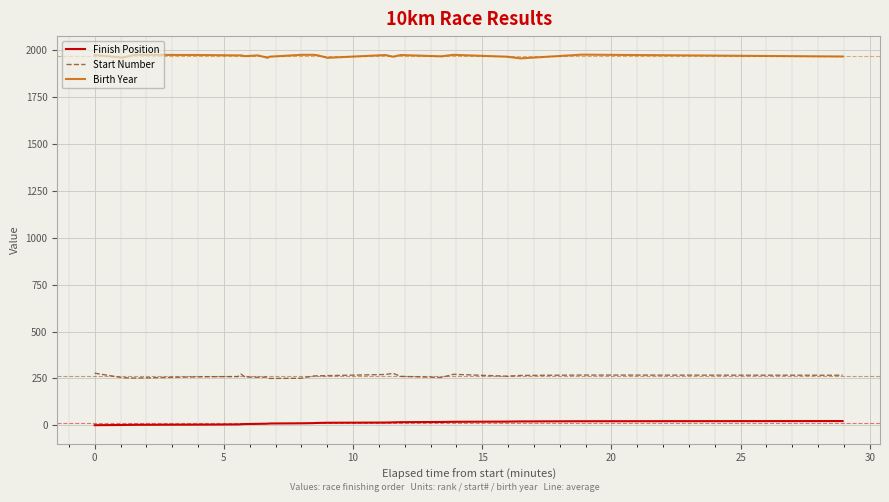

True or false: Start Number and Finish Position cross at least once.

False